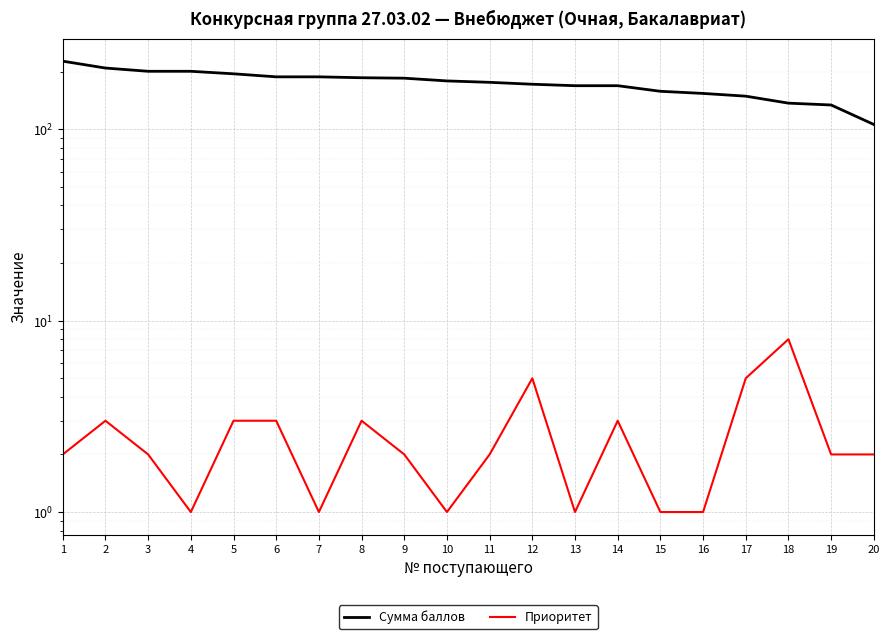

True or false: Сумма баллов and Приоритет intersect in this chart.

False